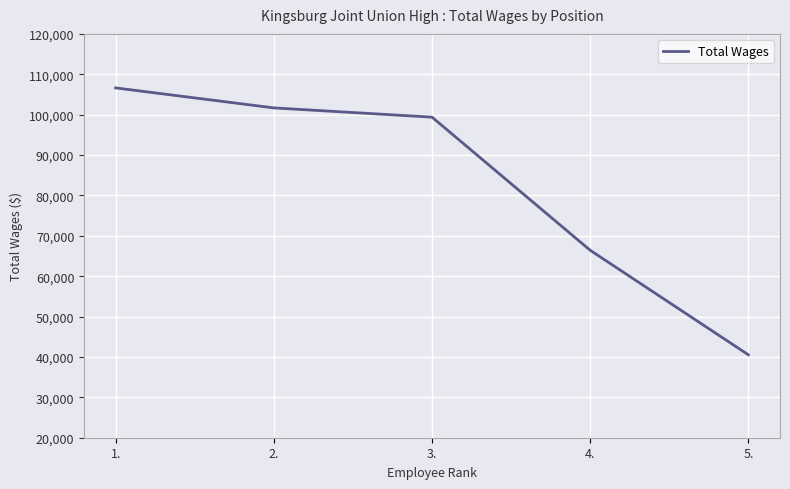

Approximately how many times larger is the value at 1. compared to 4.?

1.6